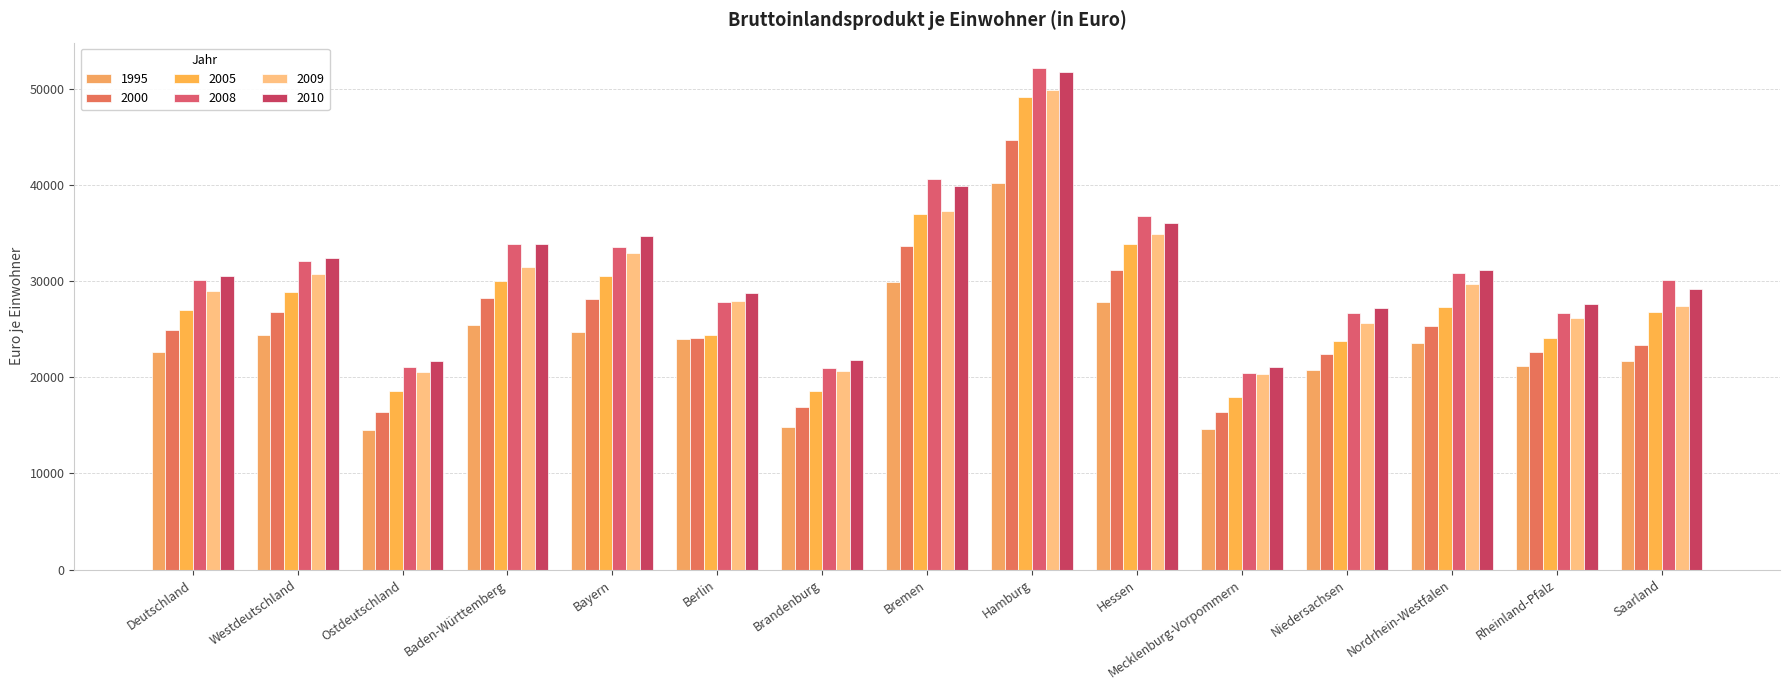

Where does the 2008 series first go above 30136?

Westdeutschland